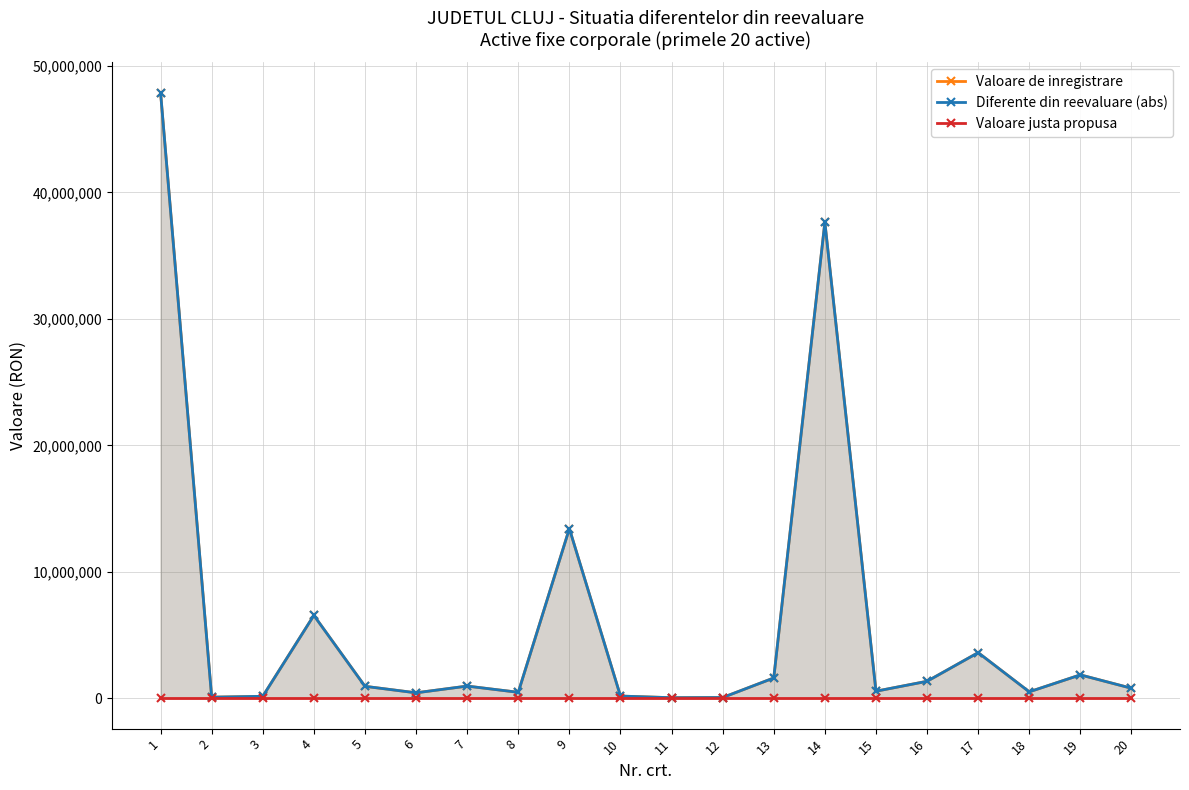

What is the value of the Diferente din reevaluare (abs) point at the 13th from the left?

1611819.0